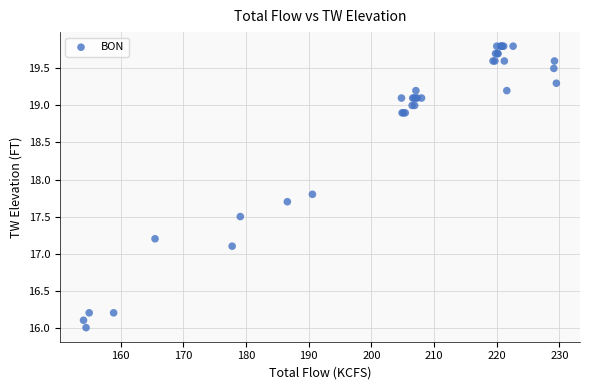

What Y value in the scatter plot is closest to 17?

17.1